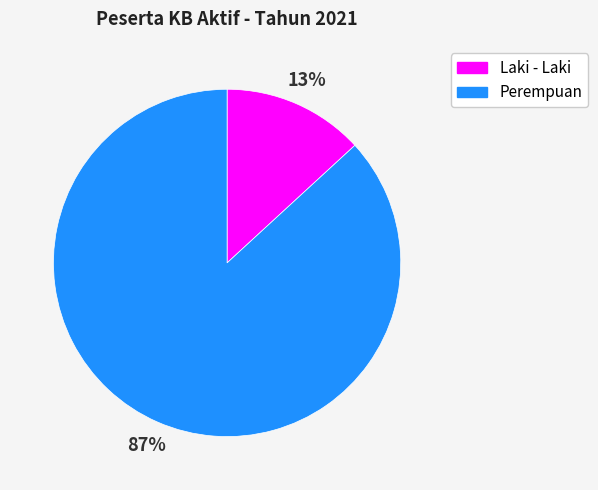

Rank the categories by value from lowest to highest.

Laki - Laki, Perempuan